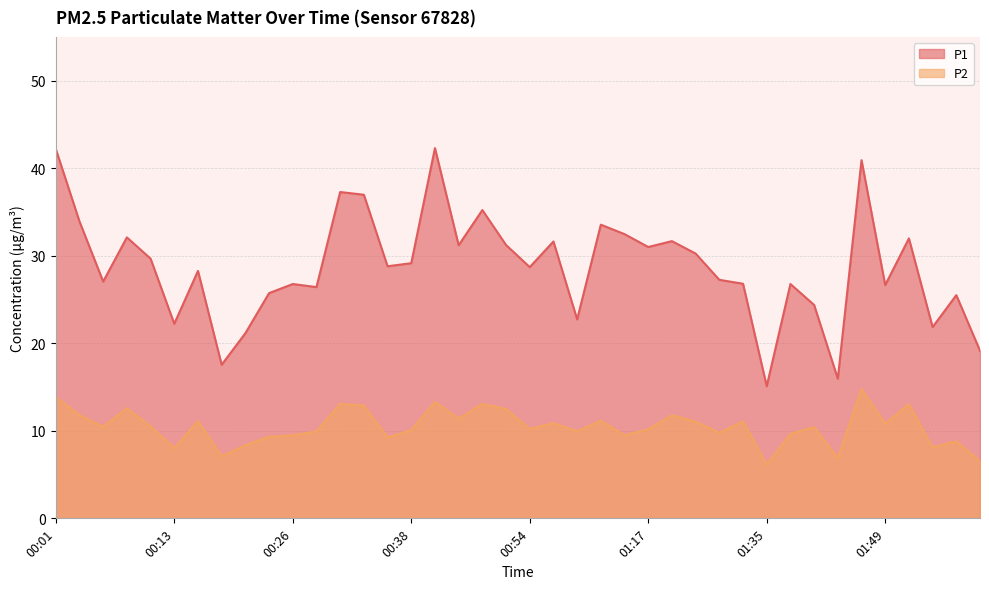

What is the minimum value for P1?

15.1